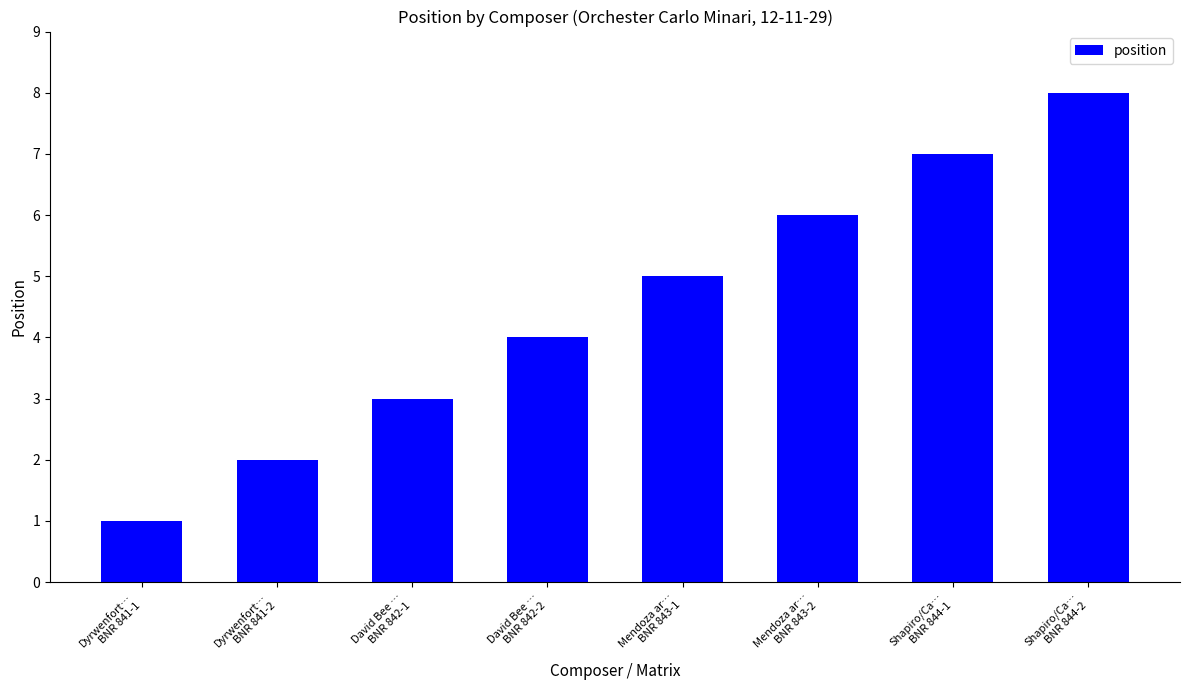

What is the value of the 3rd bar from the left?

3